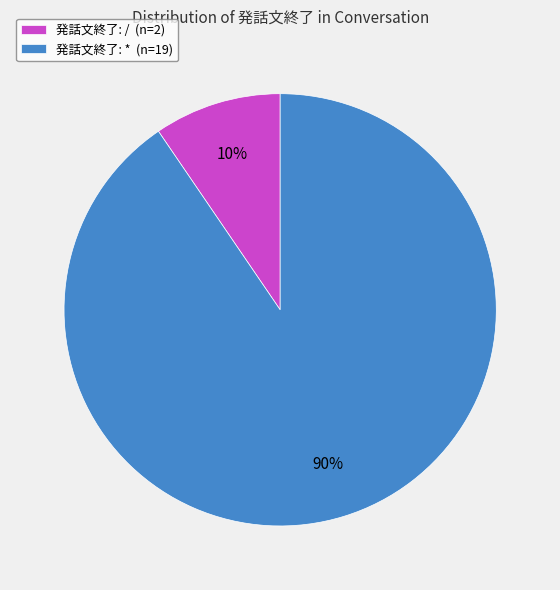

Rank the categories by value from highest to lowest.

発話文終了: * (n=19), 発話文終了: / (n=2)